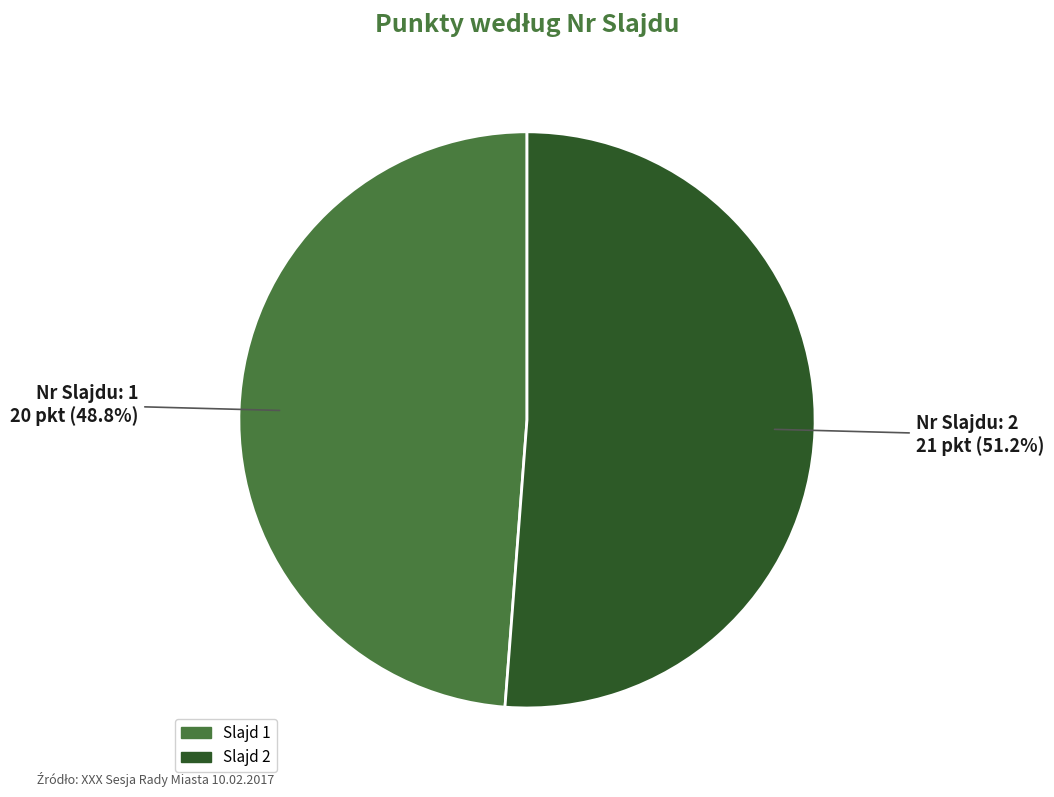

Does any single category account for the majority?

Yes